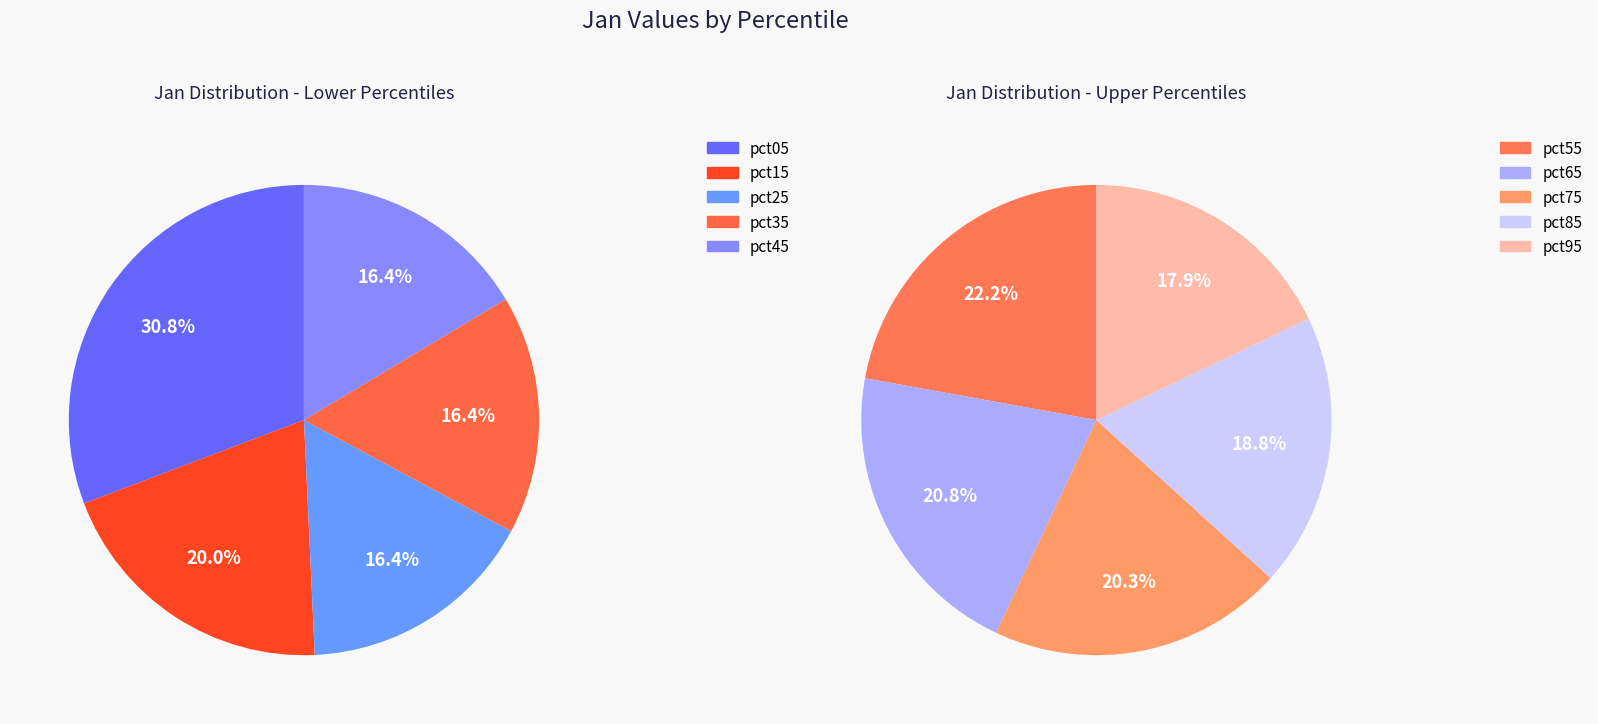

What is the largest slice in the pie chart?

pct05